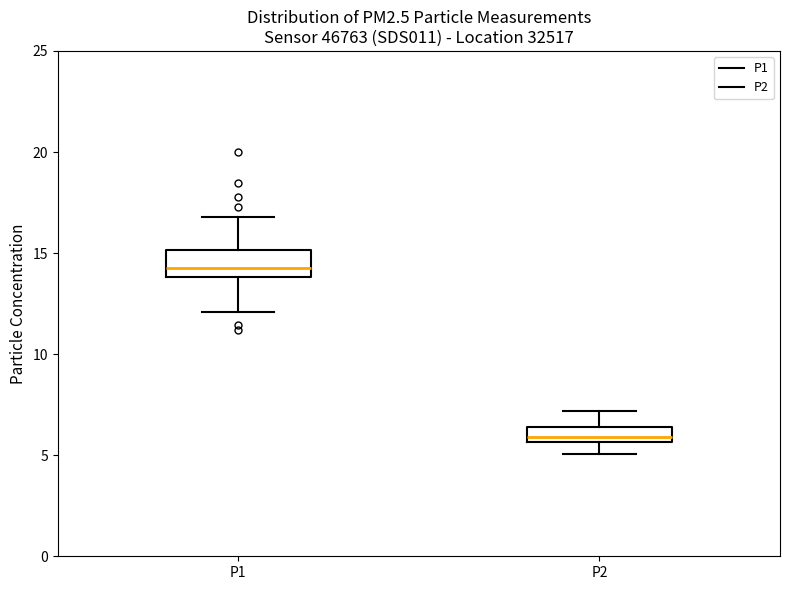

Reading left to right, transcribe this box plot: for each box, give where its median line is, the range the box spans, and where its two whiskers end, as read against the y-axis. The values are not printed on the chart, so give them approximately, as read against the axis.

P1: median 14.5, box 14.0 to 15.0, whiskers 12.0 to 17.0
P2: median 6.0, box 5.5 to 6.5, whiskers 5.0 to 7.0